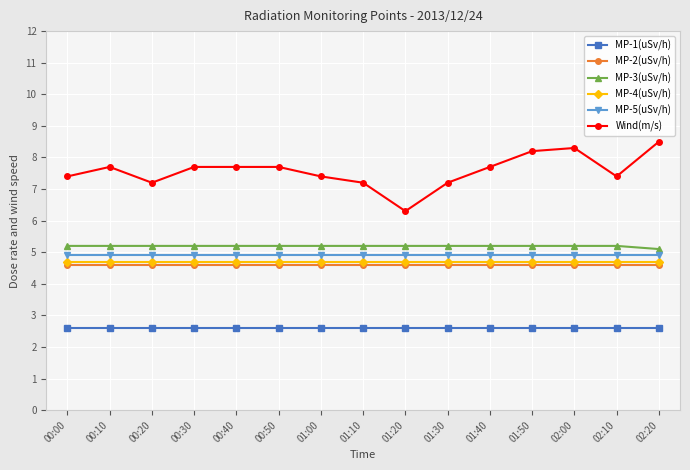

What is the average value of the MP-5(uSv/h) series?

4.9